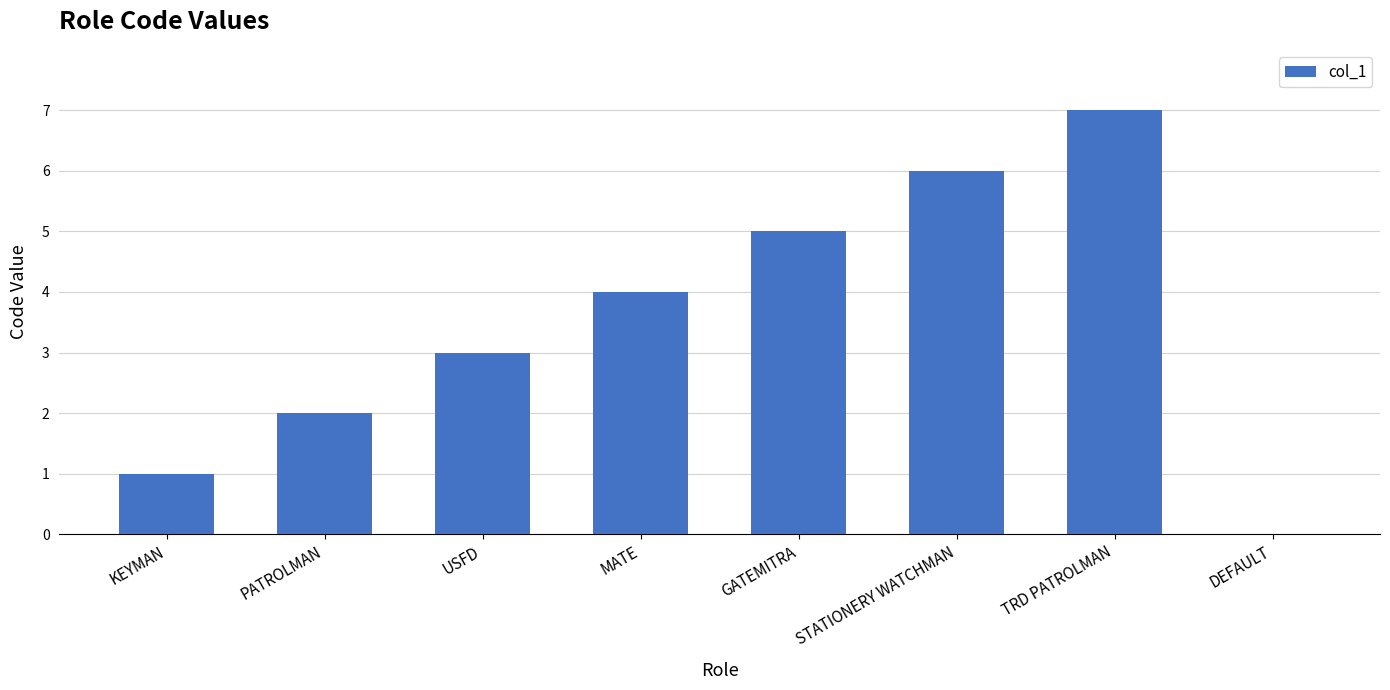

What is the sum of the values at GATEMITRA and PATROLMAN?

7